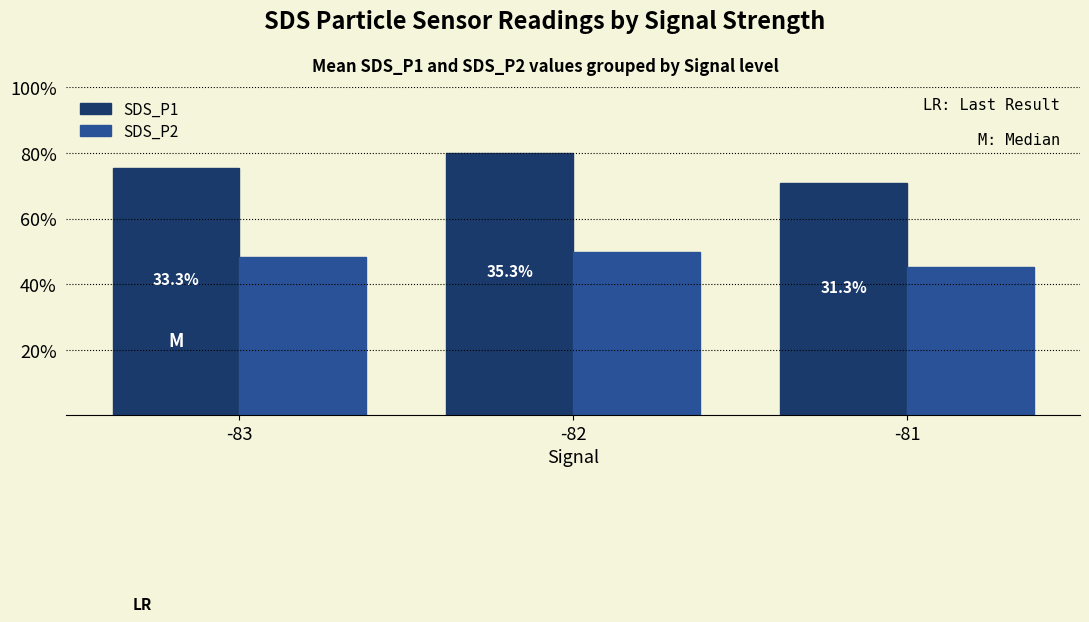

What is the sum of the SDS_P1 values at -83 and -81?

17.0